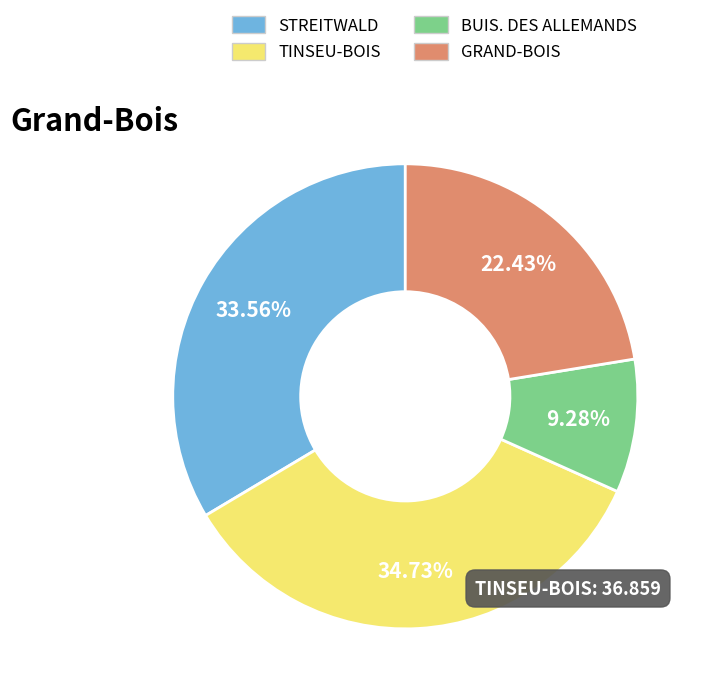

Is GRAND-BOIS the majority of the pie?

No